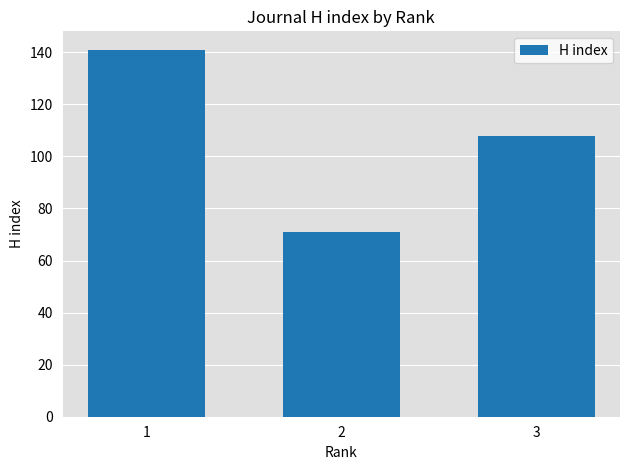

What is the sum of the values at 2 and 1?

212